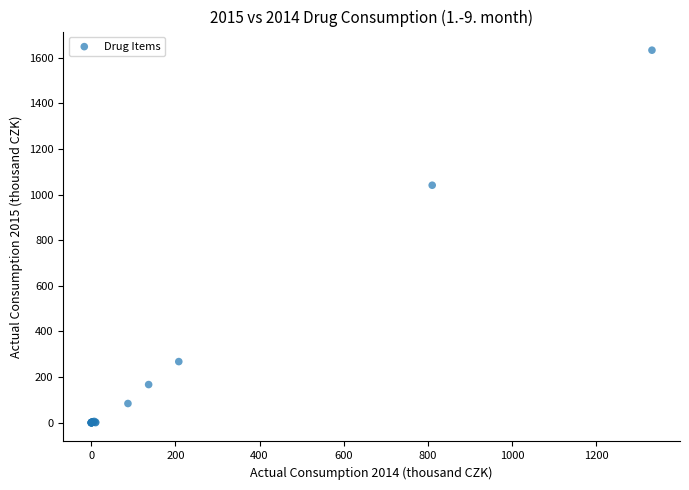

What Y value in the scatter plot is closest to 816?

1040.6